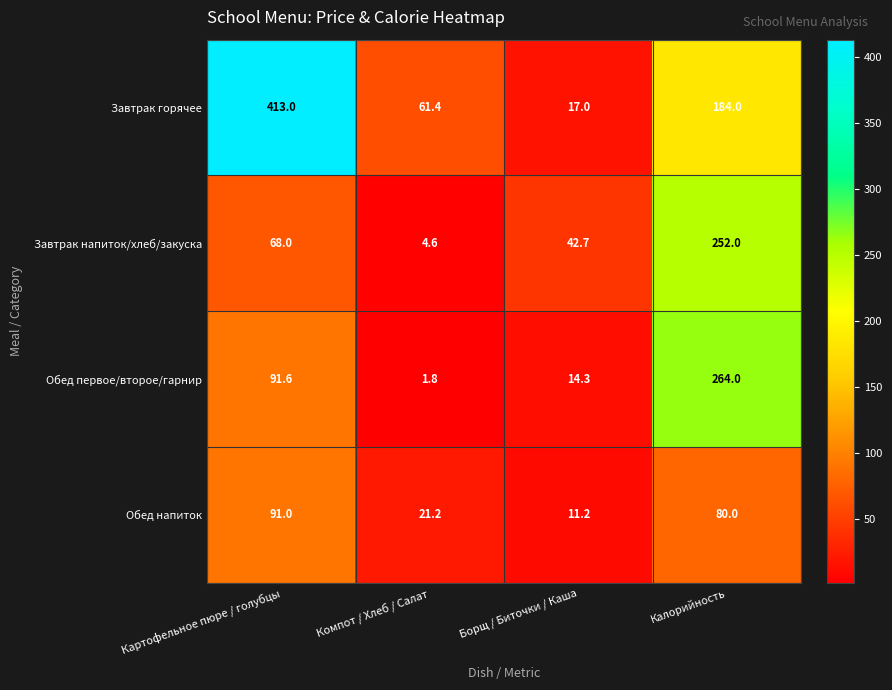

At Борщ / Биточки / Каша, list the series in order from largest to smallest.

Завтрак напиток/хлеб/закуска, Завтрак горячее, Обед первое/второе/гарнир, Обед напиток